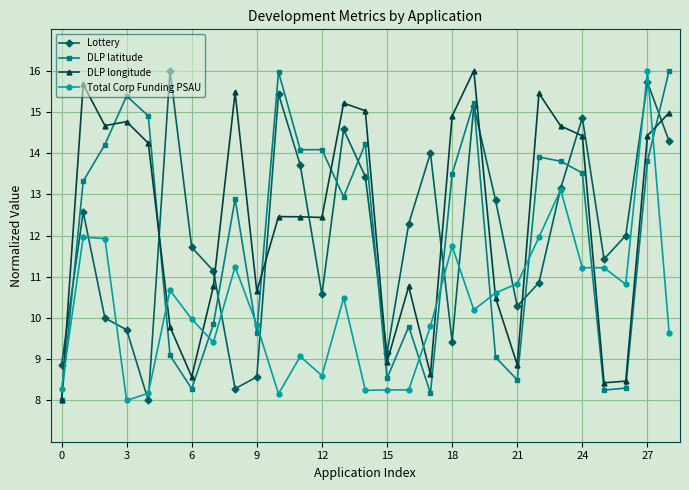

True or false: Lottery and DLP longitude intersect in this chart.

True